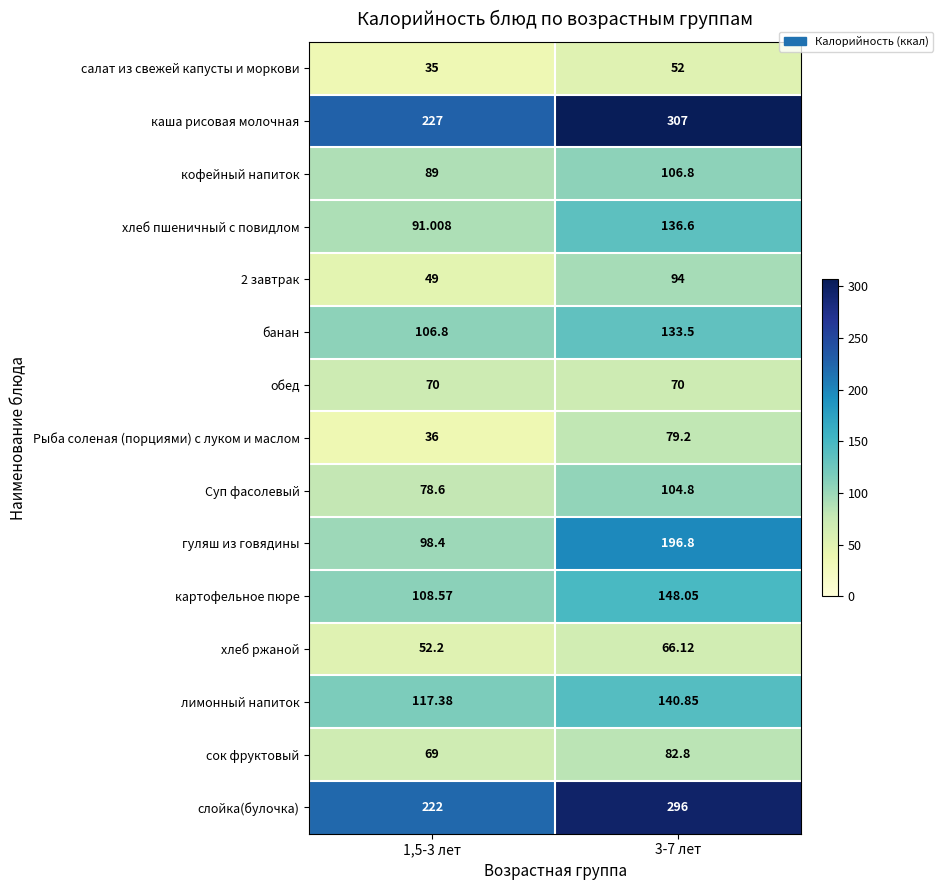

Which series has the widest spread of values?

гуляш из говядины